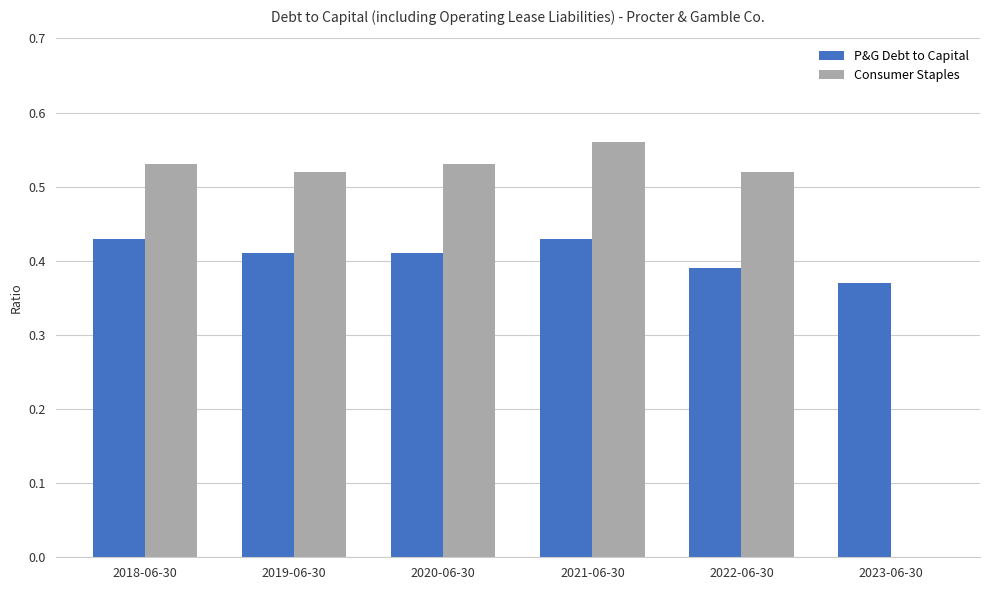

At which category does the chart reach its peak across all series?

2021-06-30